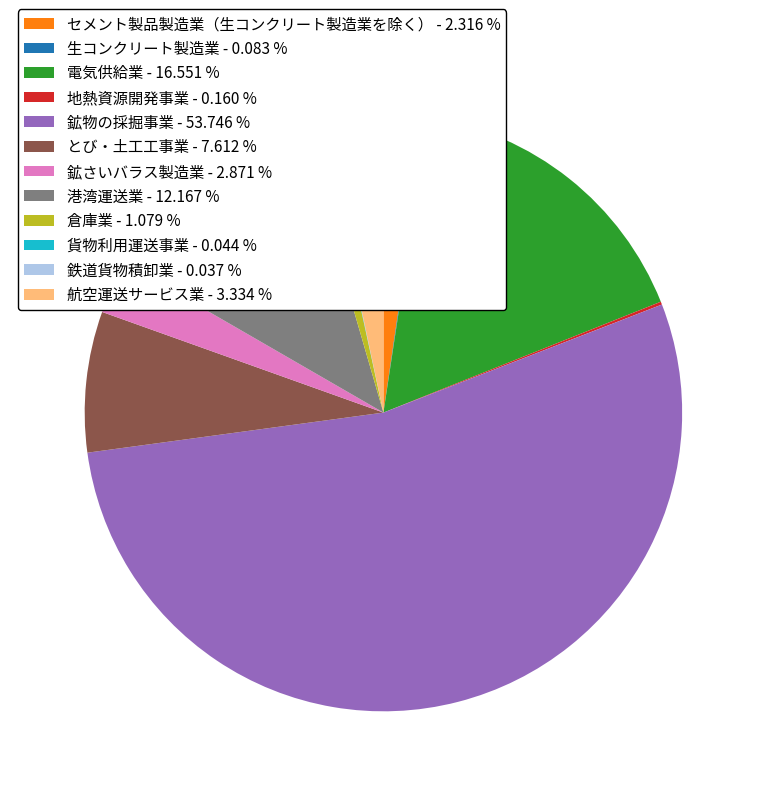

Do 鉱さいバラス製造業 - 2.871 % and 電気供給業 - 16.551 % together represent more than half of the pie?

No